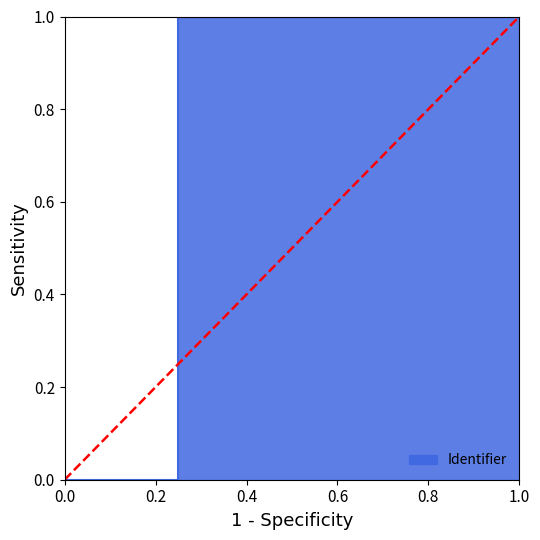

How many lines are shown in the chart?

1